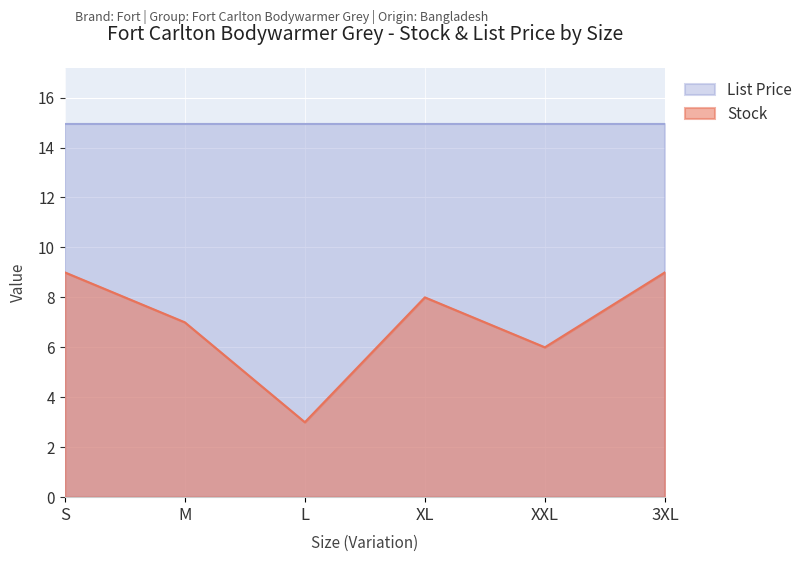

What is the minimum value shown in the chart?

3.0